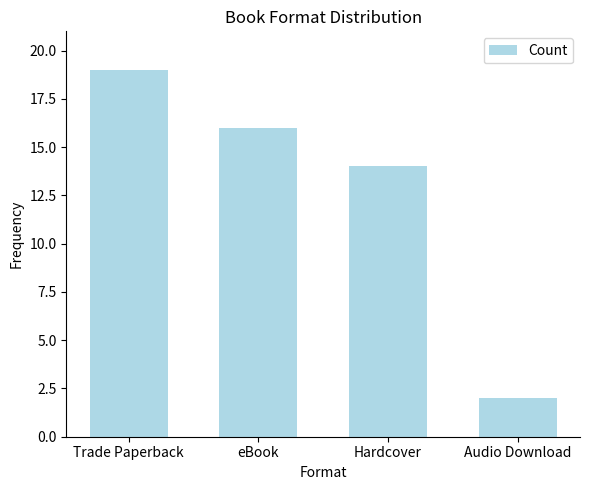

List the labels in order of value, smallest first.

Audio Download, Hardcover, eBook, Trade Paperback